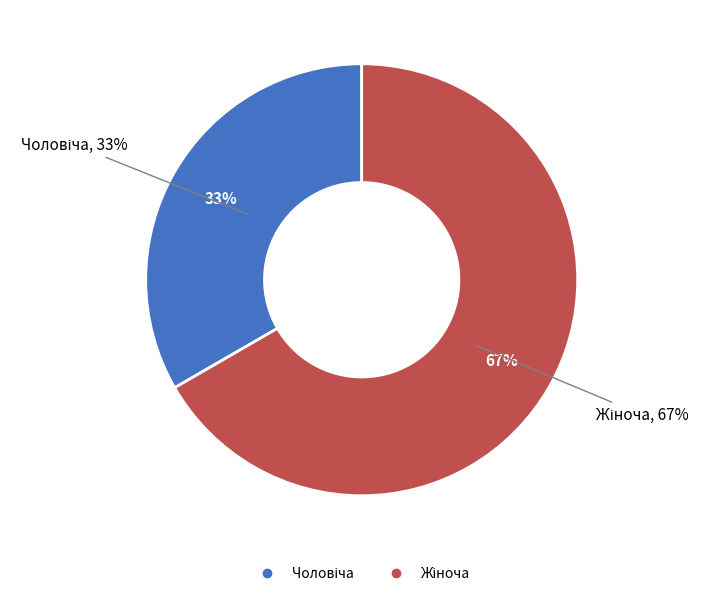

Is Чоловіча the majority of the pie?

No